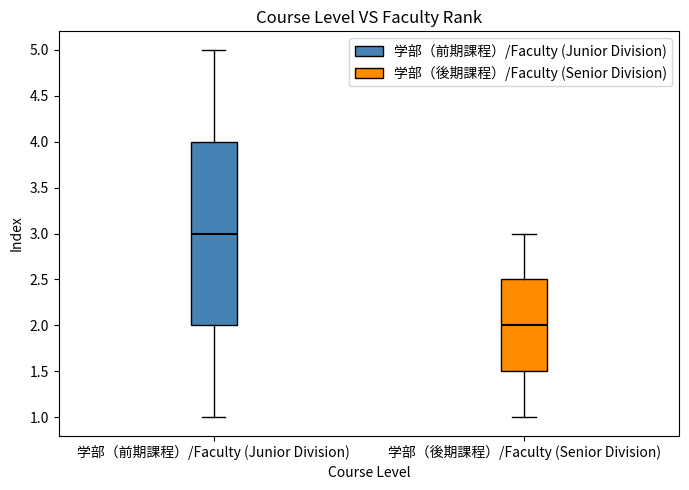

Reading left to right, read every box against the y-axis: the position of its median line, the range the box covers, and the ends of its whiskers. The values are not printed on the chart, so give them approximately, as read against the axis.

学部（前期課程）/Faculty (Junior Division): median 3.0, box 2.0 to 4.0, whiskers 1.0 to 5.0
学部（後期課程）/Faculty (Senior Division): median 2.0, box 1.5 to 2.5, whiskers 1.0 to 3.0